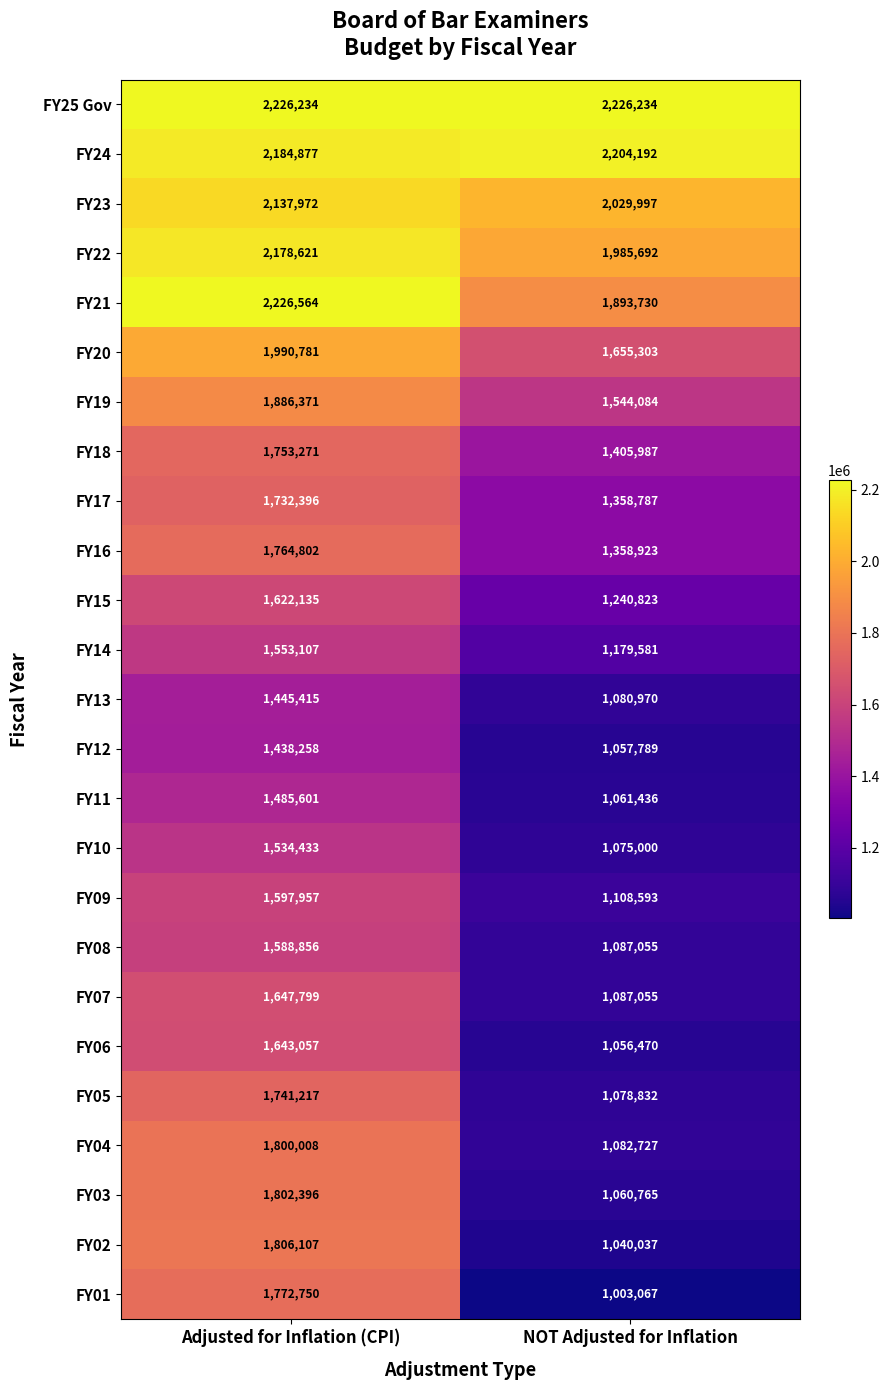

What value does the FY14 series have at NOT Adjusted for Inflation, to the nearest 10?

1179580